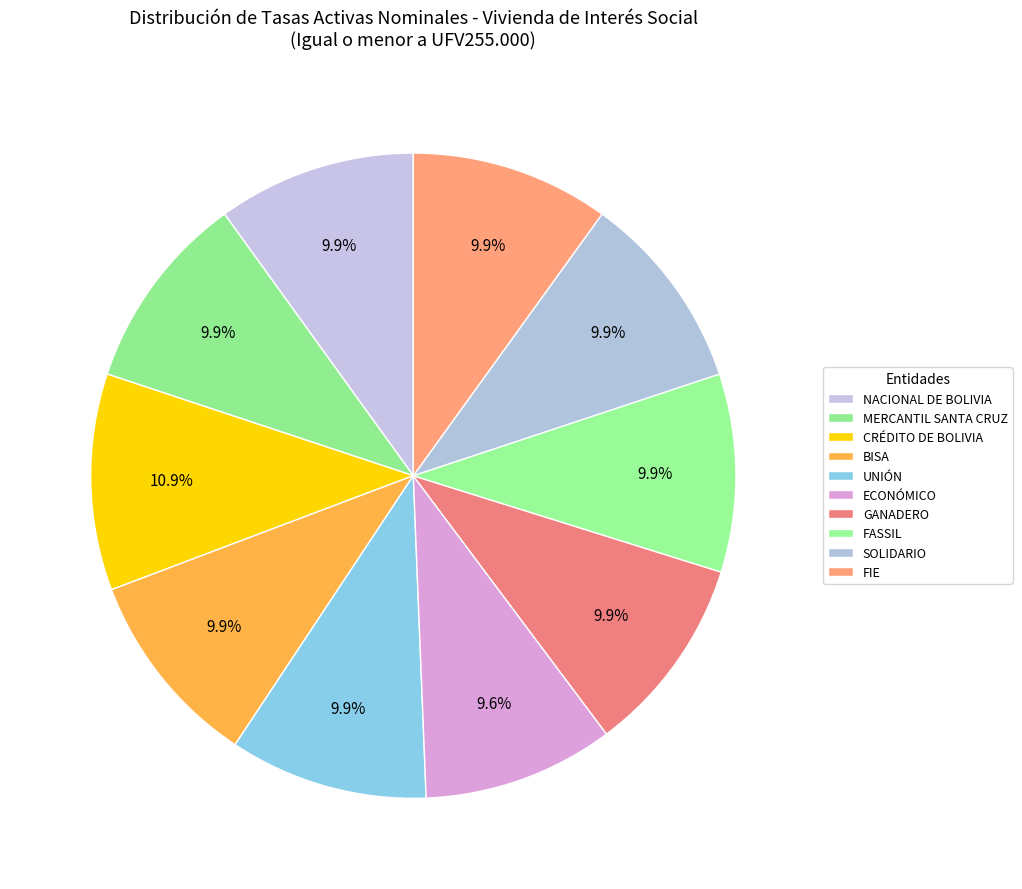

Is SOLIDARIO the majority of the pie?

No